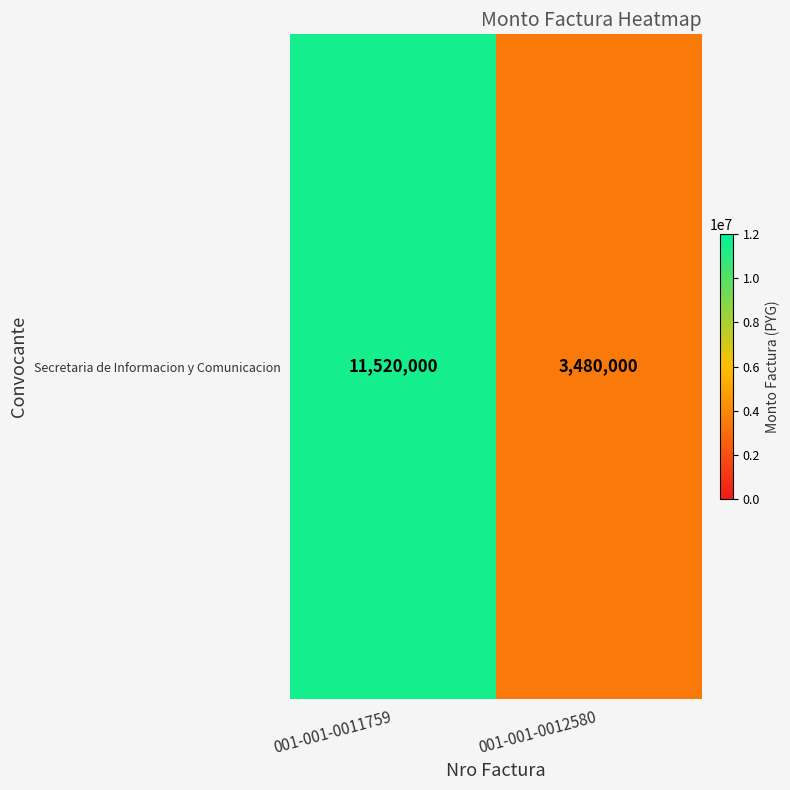

List the labels in order of value, smallest first.

001-001-0012580, 001-001-0011759